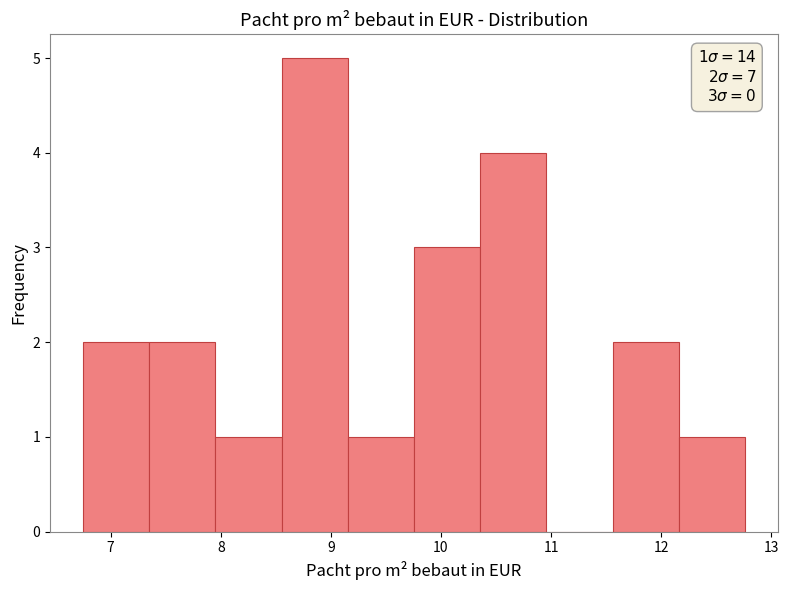

Over which range of the x-axis is the bar tallest?

8.6 to 9.2